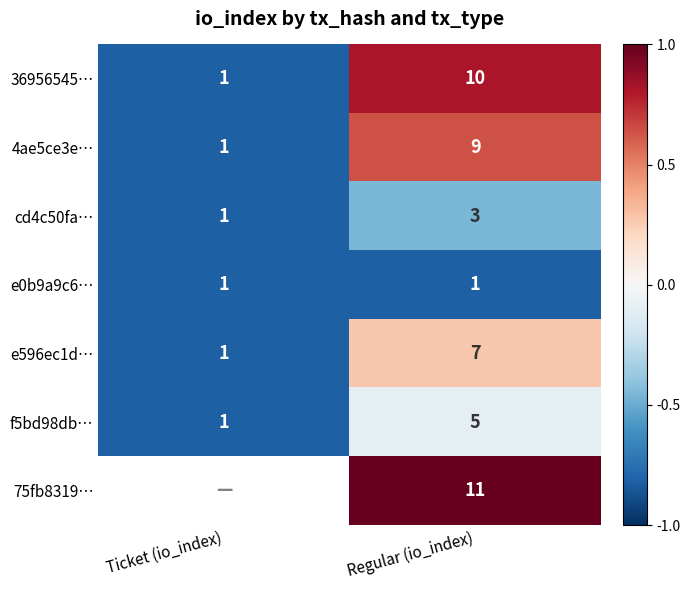

Is the value of f5bd98db… at Ticket (io_index) greater than the value of 75fb8319… at Regular (io_index)?

No